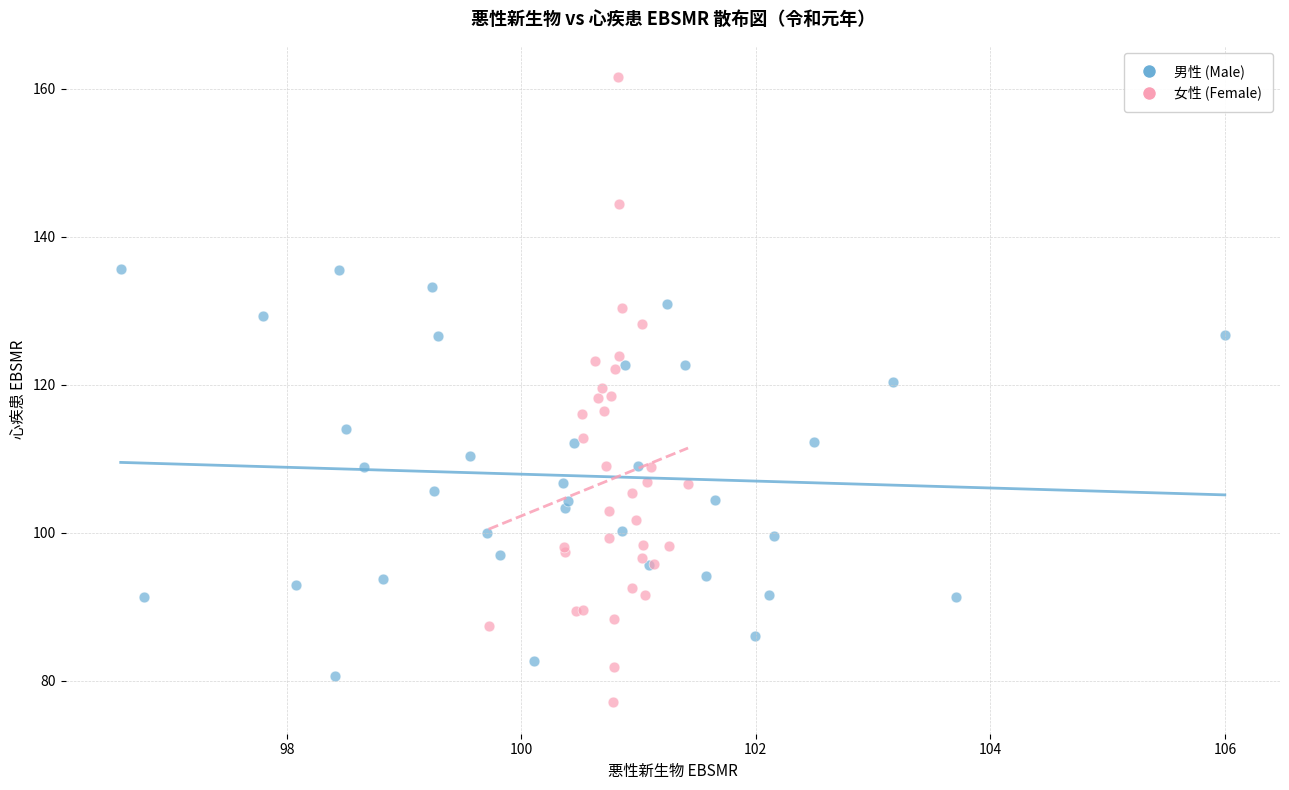

Which series reaches the maximum Y coordinate?

女性 (Female)